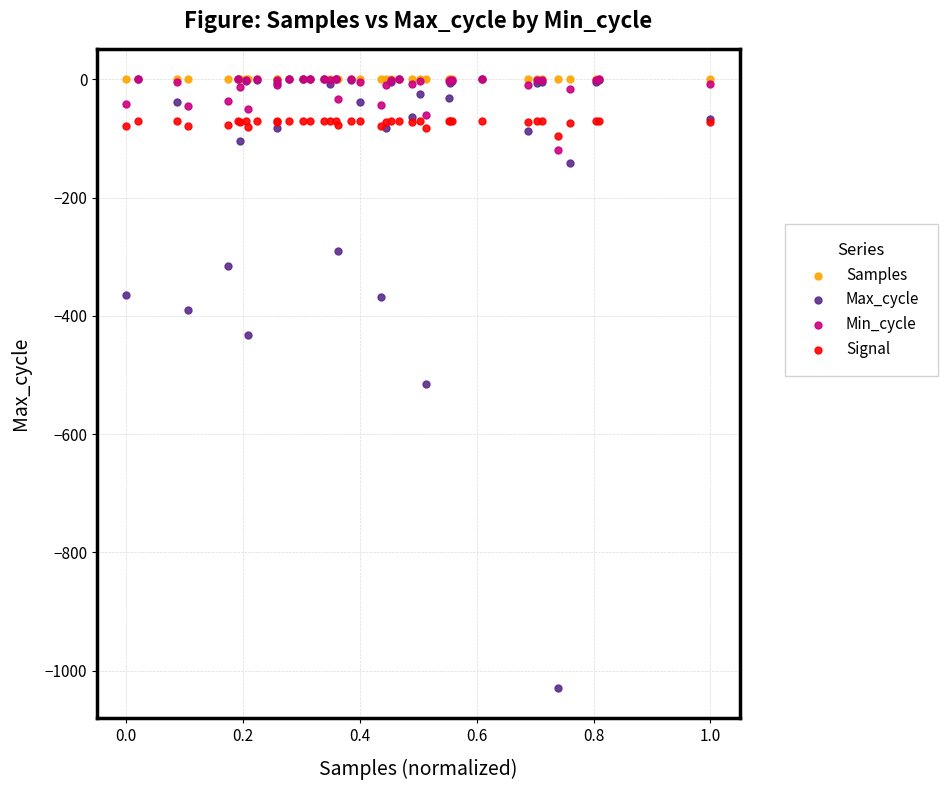

What are all the series names shown in the legend?

Samples, Max_cycle, Min_cycle, Signal